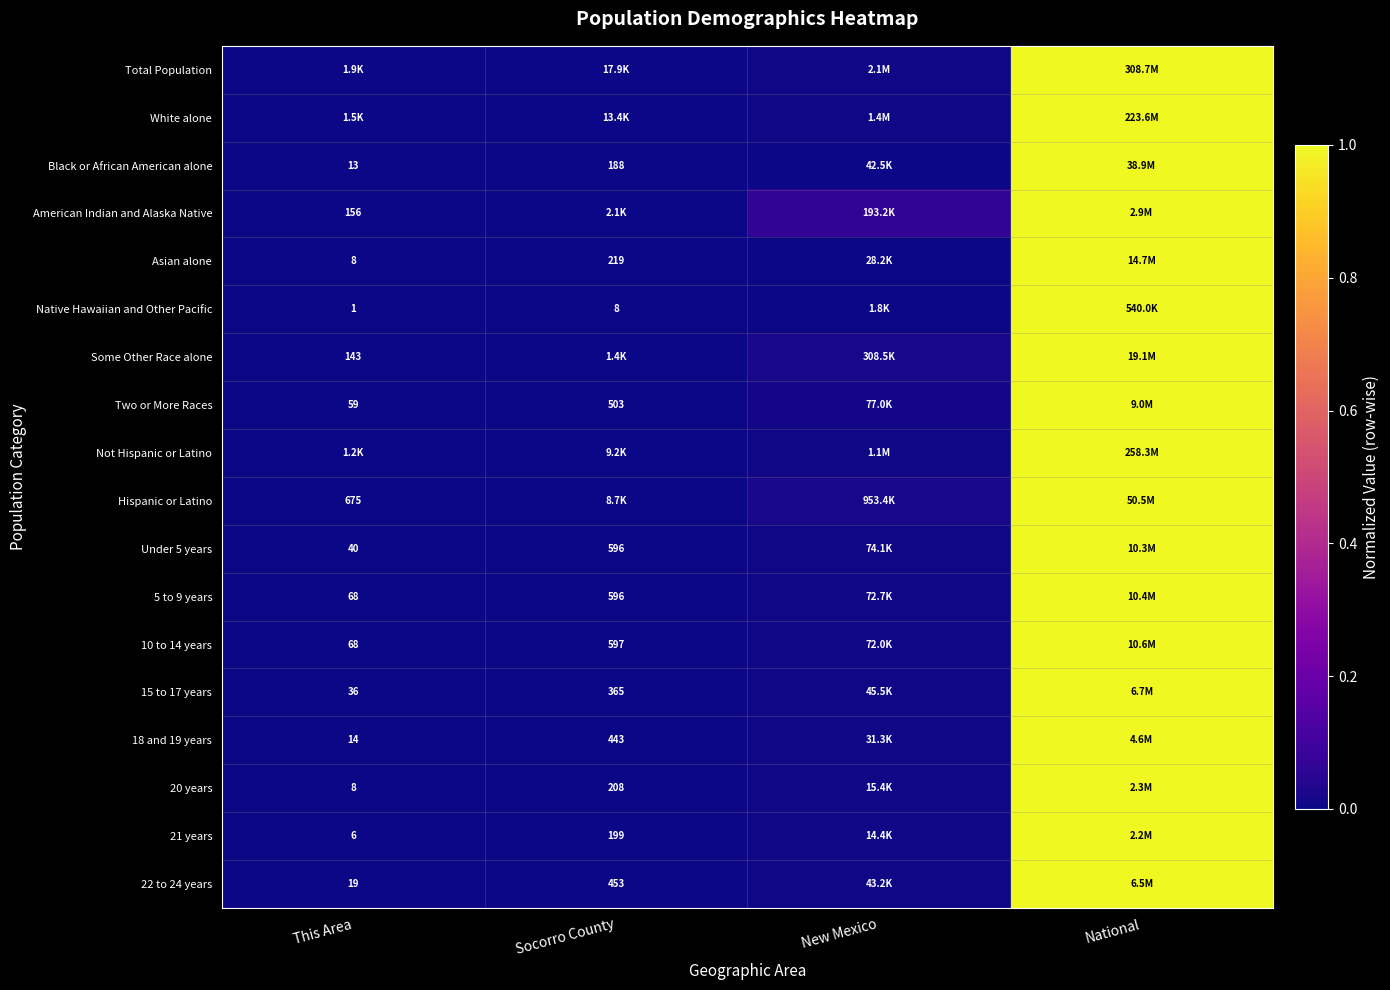

Between This Area and Socorro County, which is larger?

Socorro County